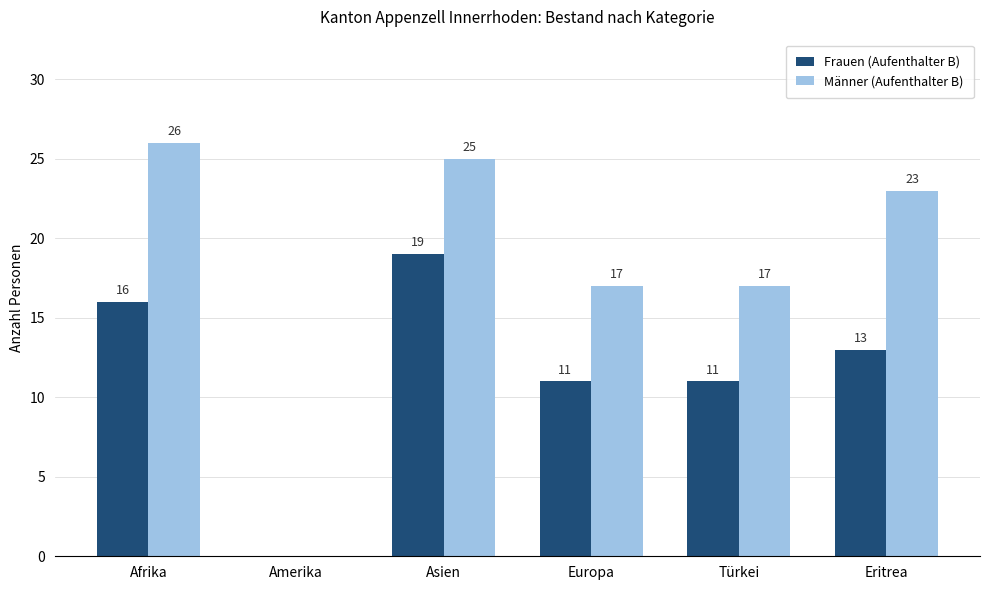

Which series changed the most between Türkei and Eritrea?

Männer (Aufenthalter B)